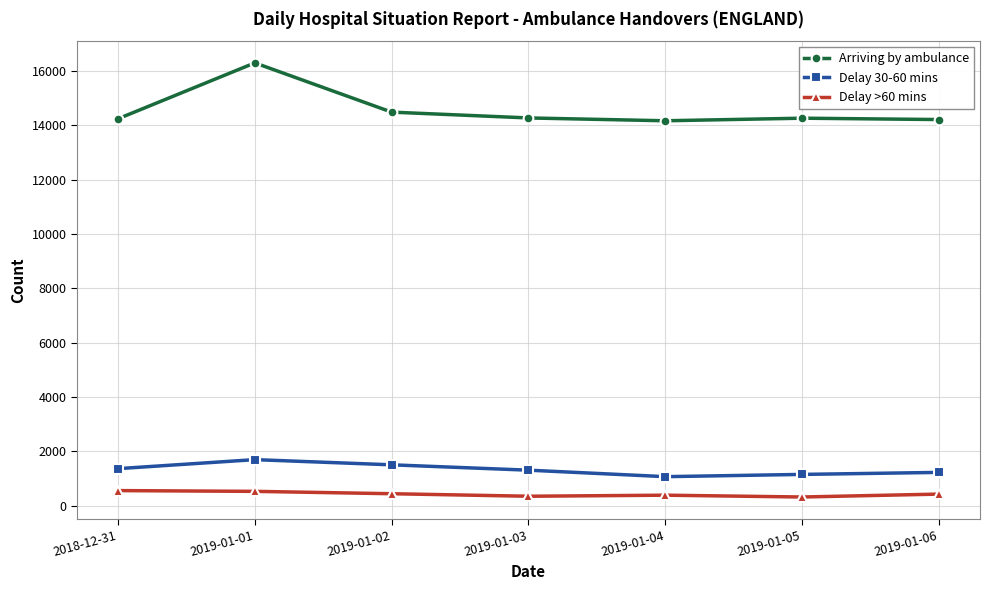

What is the sum of the Arriving by ambulance values at 2019-01-02 and 2019-01-06?

28701